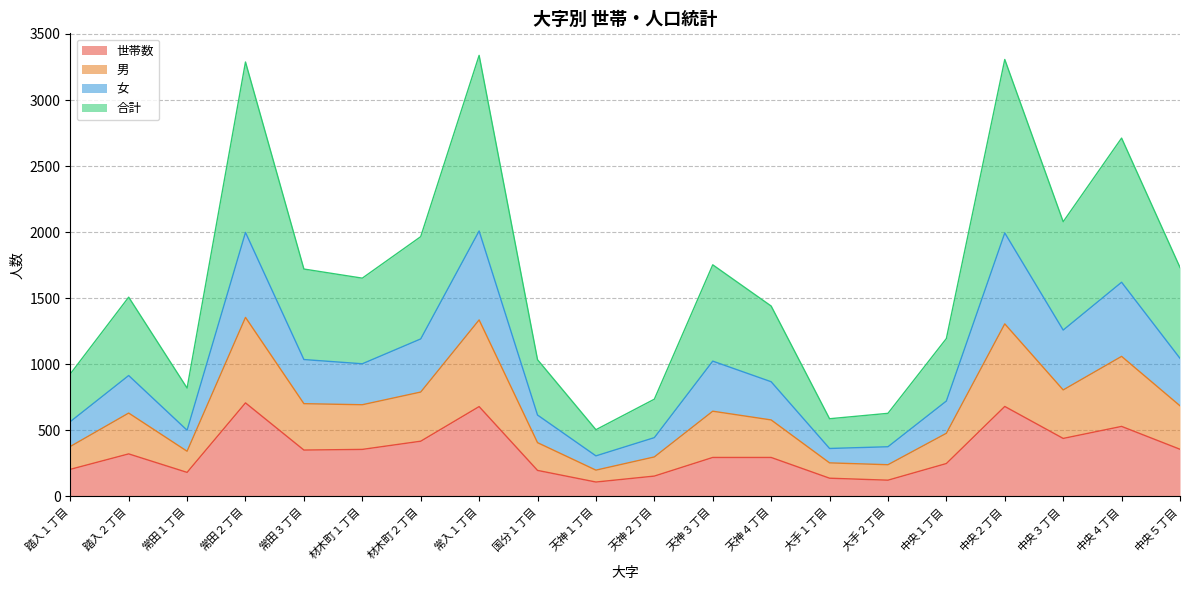

At which category is the sum across all series the highest?

常入１丁目